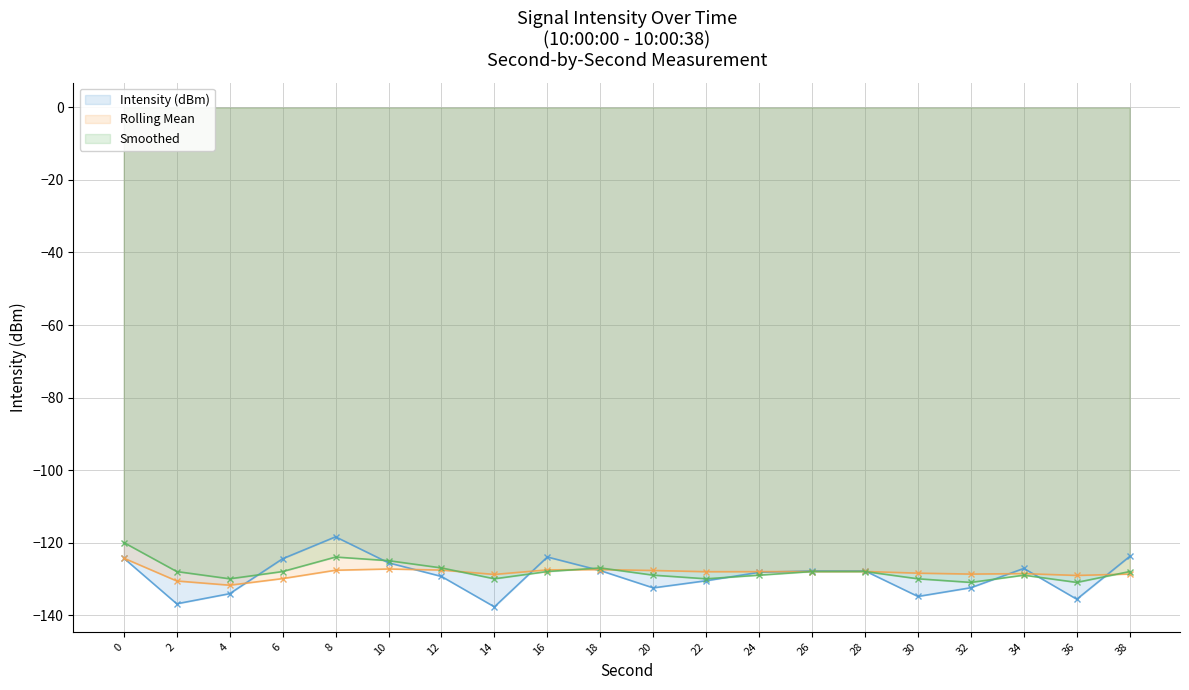

How many intersections are there between Smoothed and Rolling Mean?

6